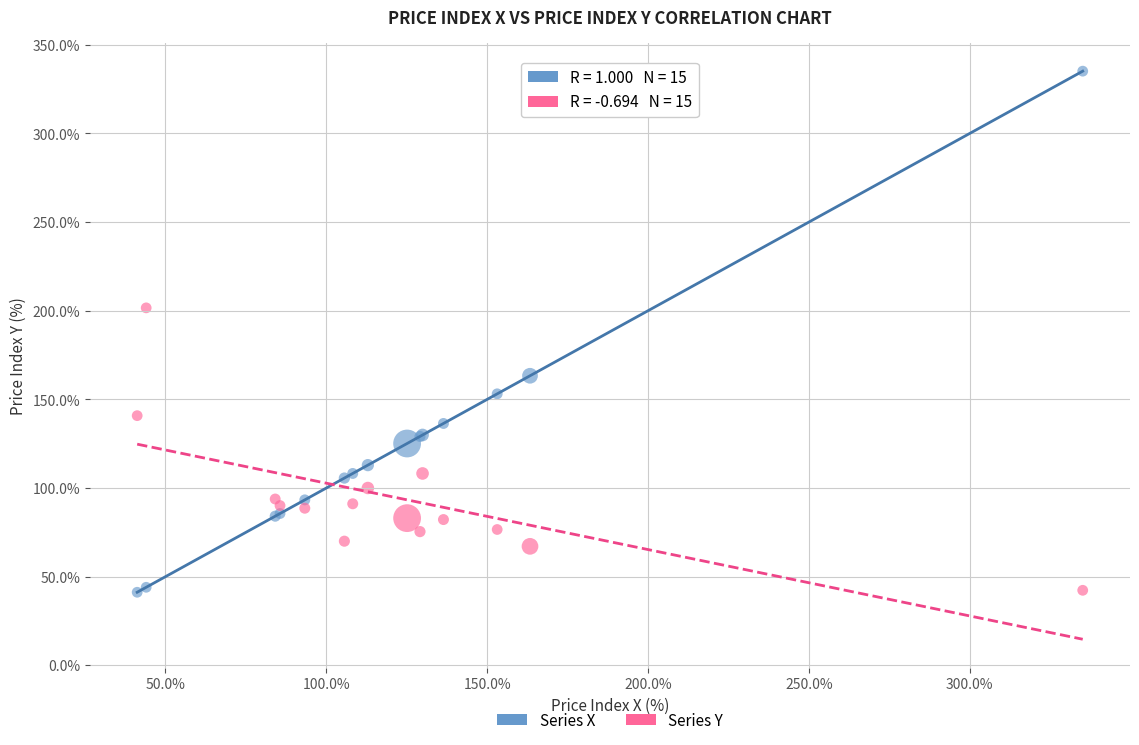

Across all series, what Y value is closest to 188?

201.6